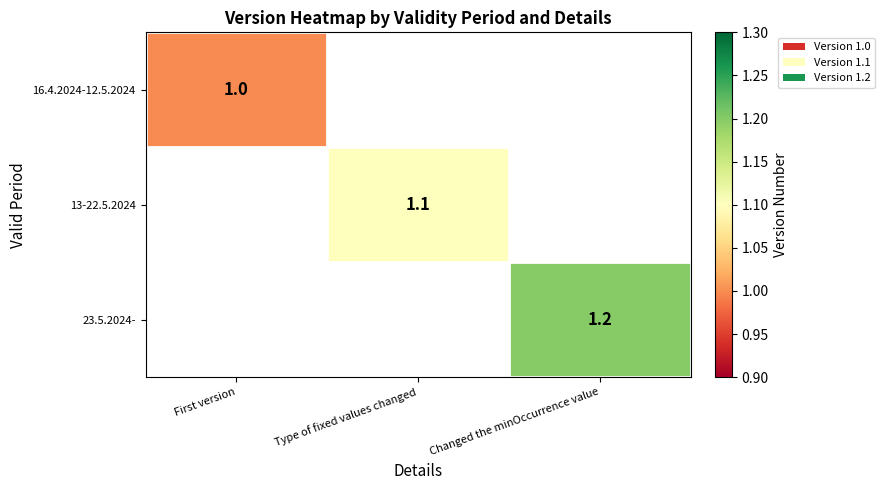

True or false: 16.4.2024-12.5.2024 has a value of 1.7 at First version.

False